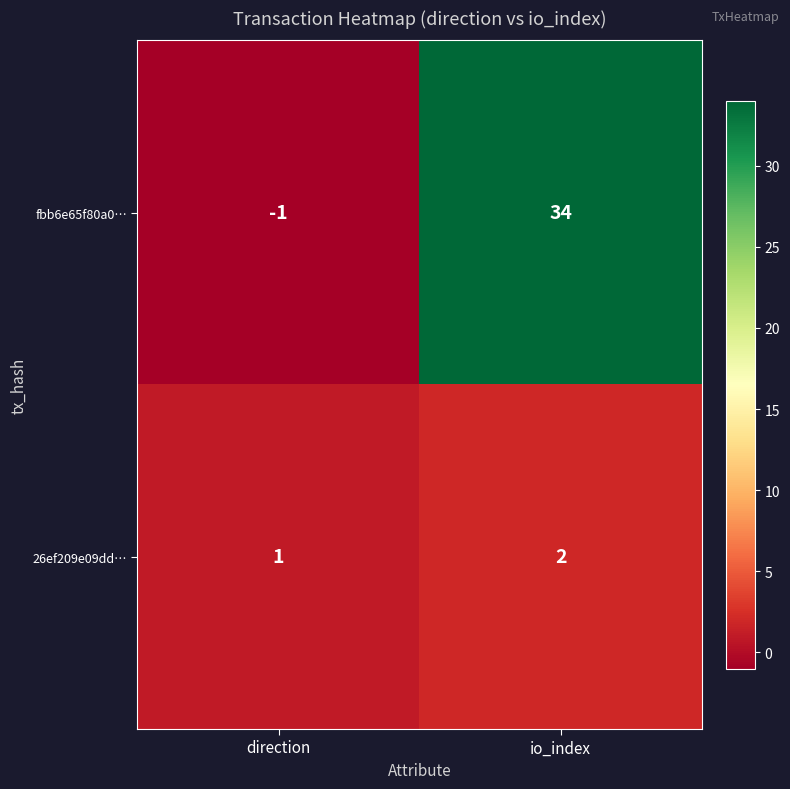

Reading left to right, extract all data points from this chart.

fbb6e65f80a0…: -1	34
26ef209e09dd…: 1	2